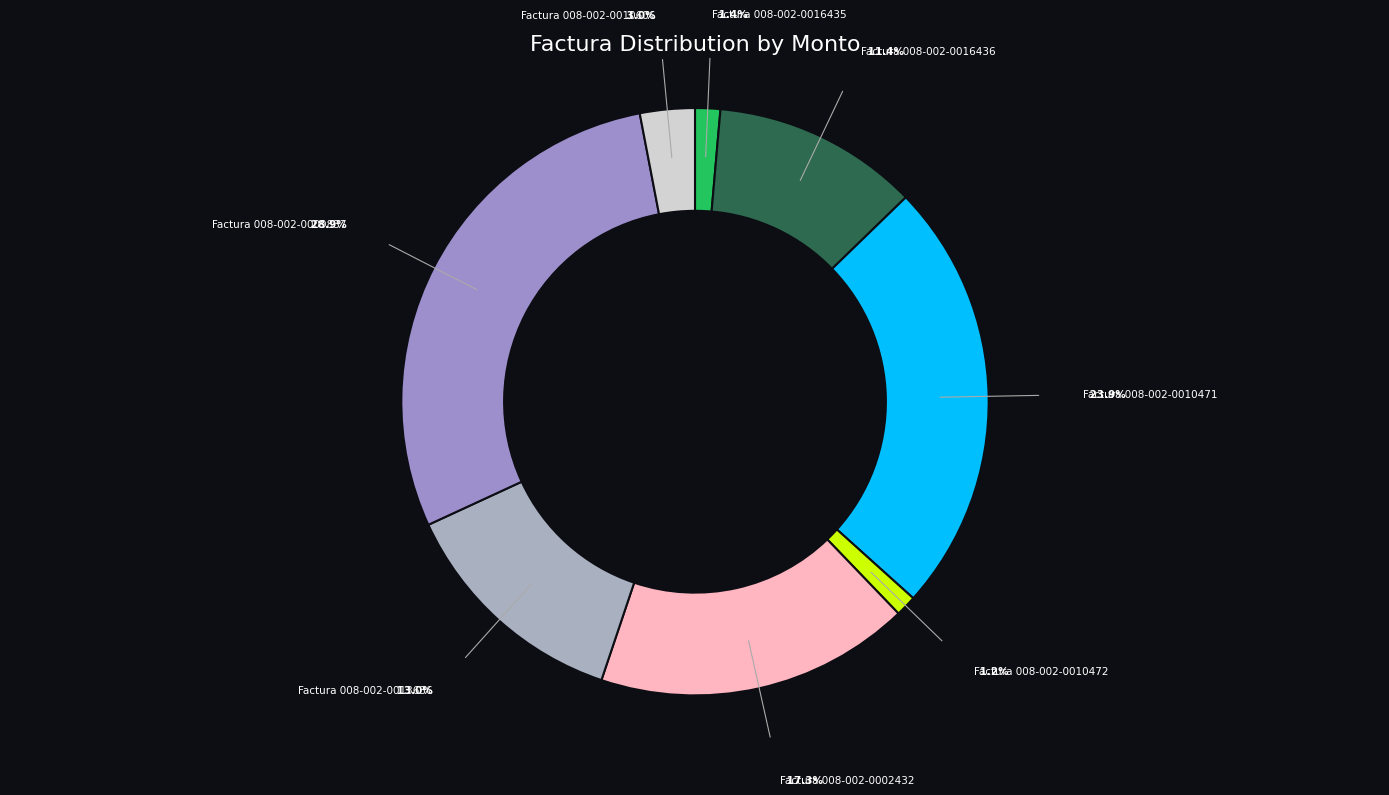

Which has a higher value, Factura 008-002-0013636 or Factura 008-002-0002432?

Factura 008-002-0002432